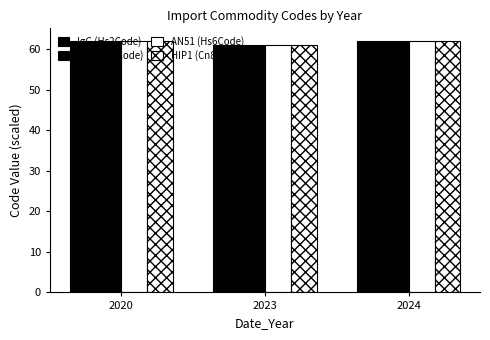

What is the value of the SZ2 (Hs4Code) bar at the 2nd from the left?

61